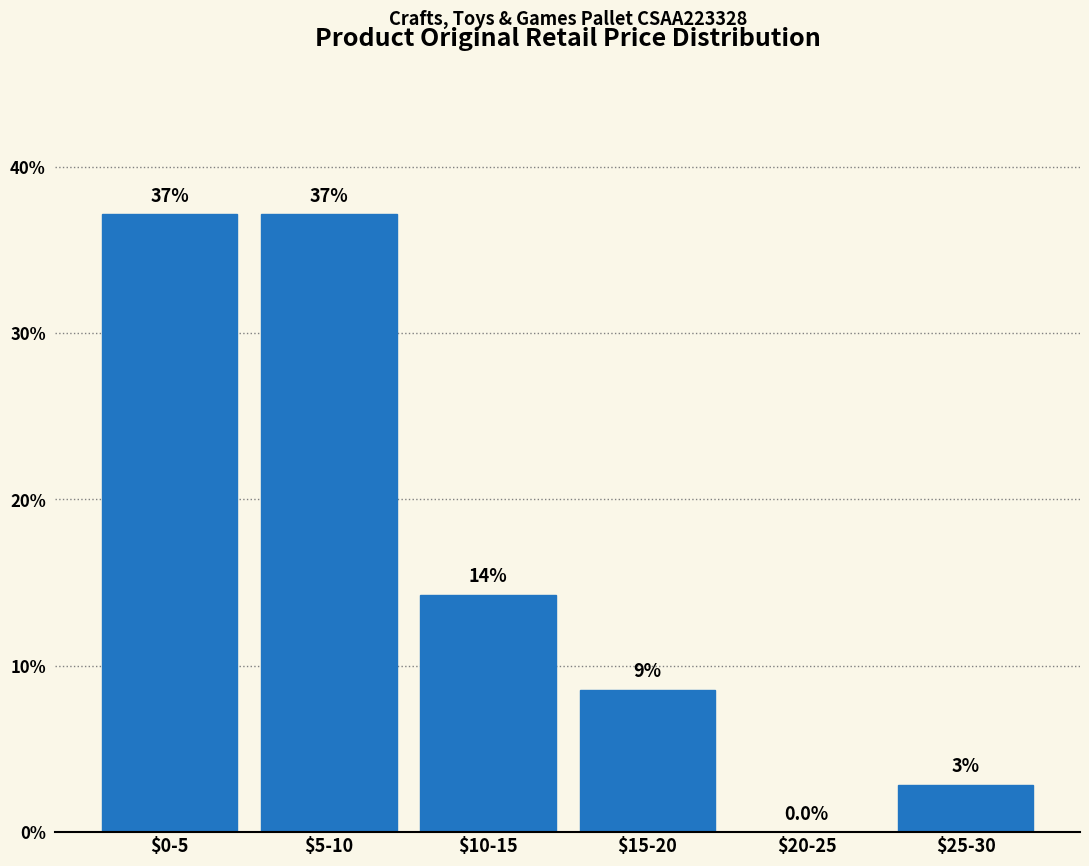

What is the approximate value at $0-5?

37.1